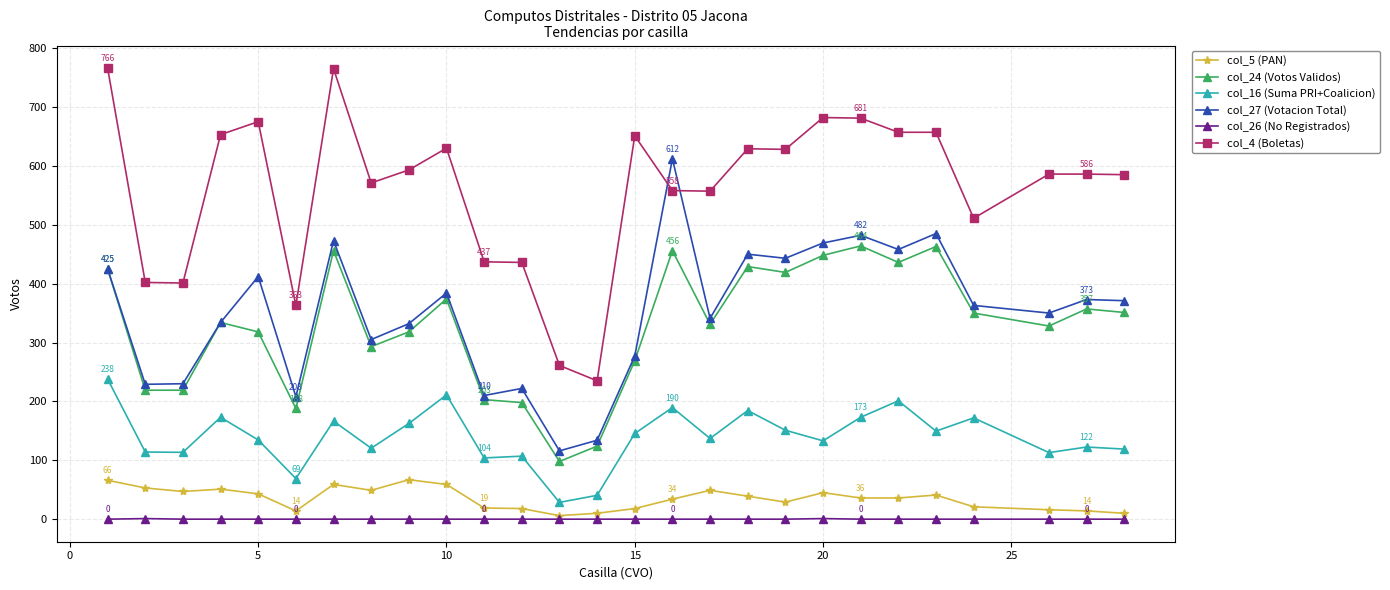

True or false: col_4 (Boletas) and col_16 (Suma PRI+Coalicion) cross at least once.

False